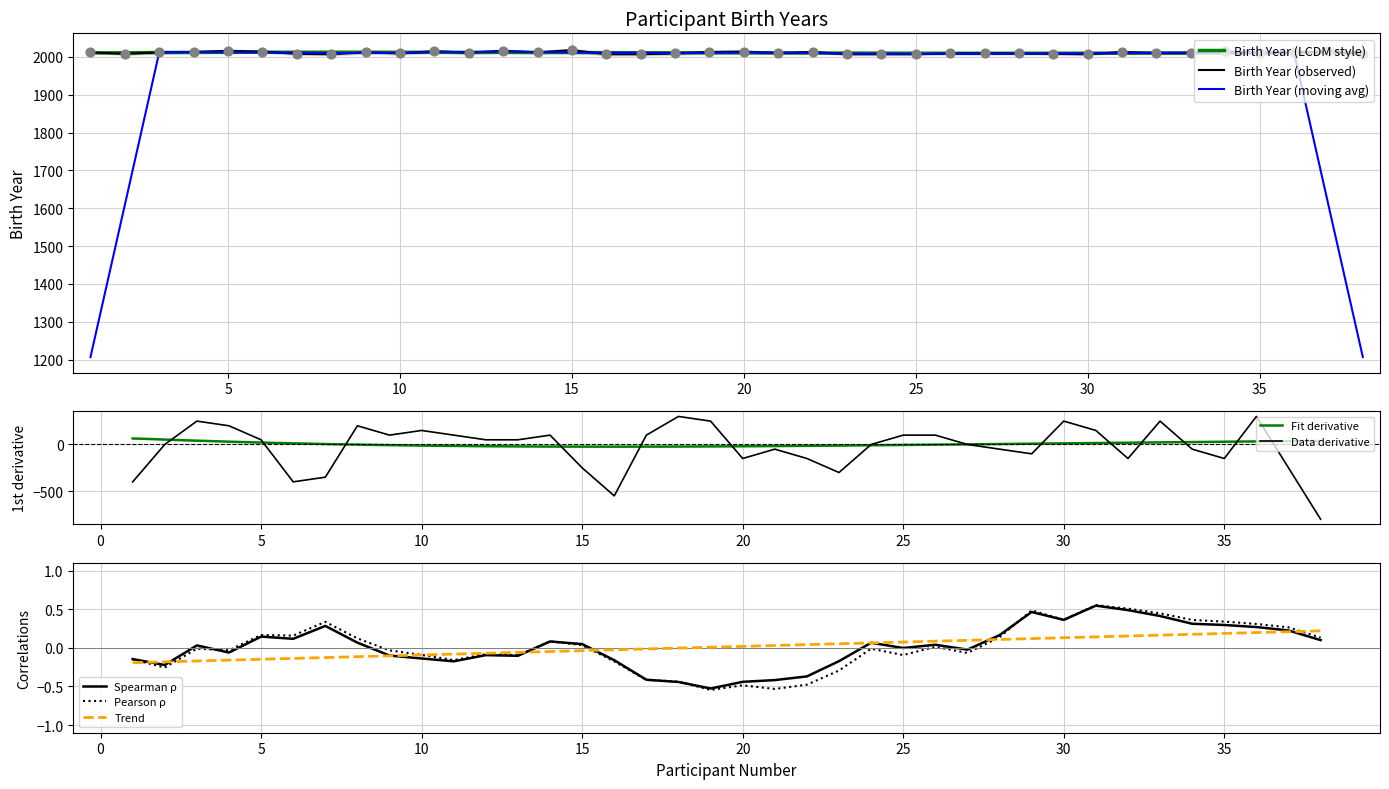

Between 3 and 37, which is larger?

37